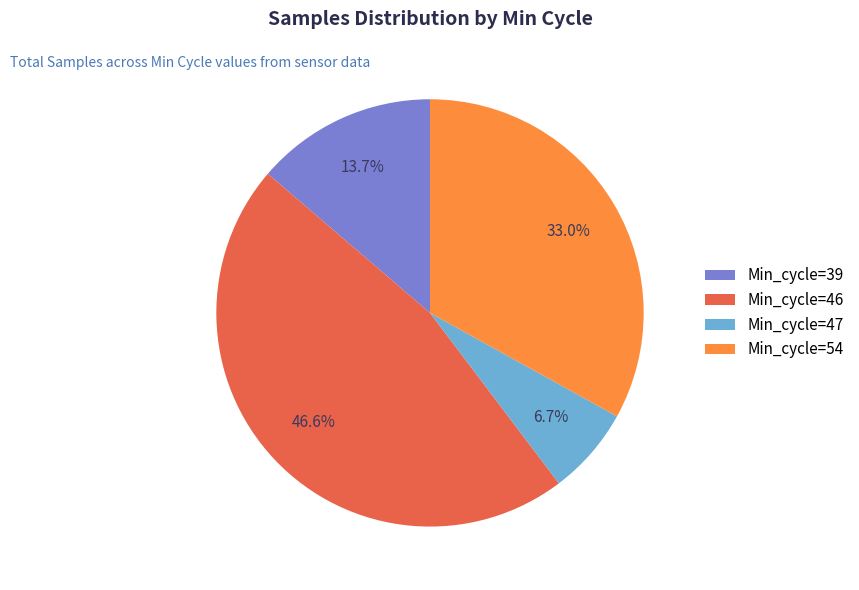

Is there a majority slice in this chart?

No